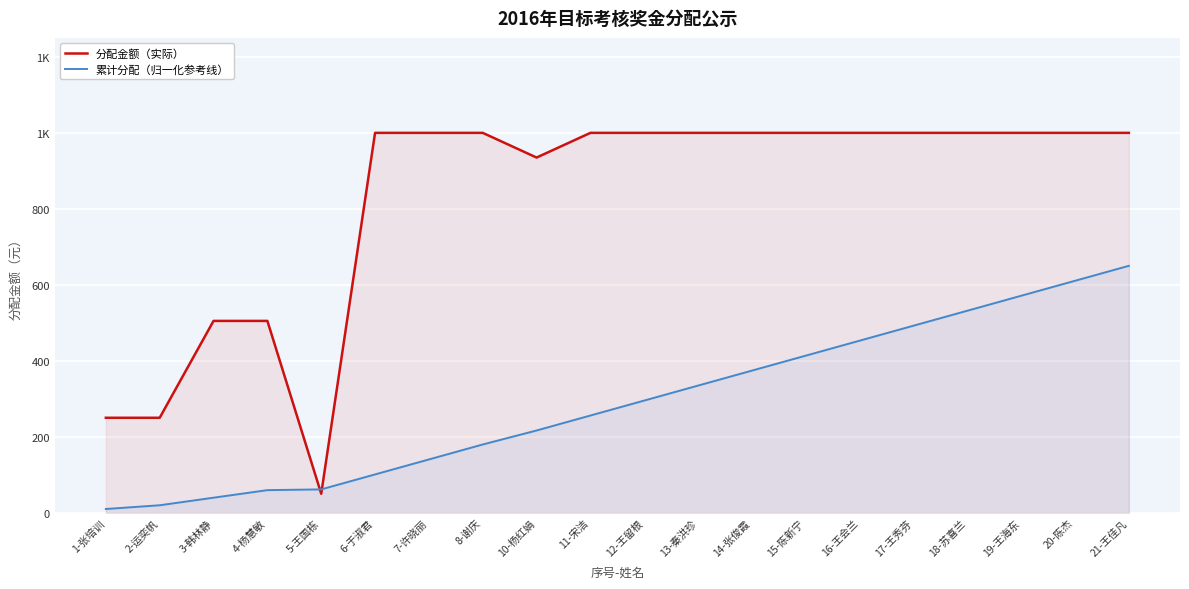

Count the number of categories in the chart.

20